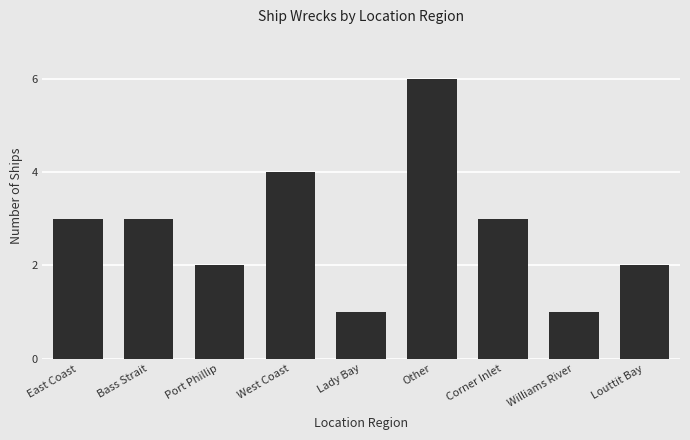

What is the minimum value shown in the chart?

1